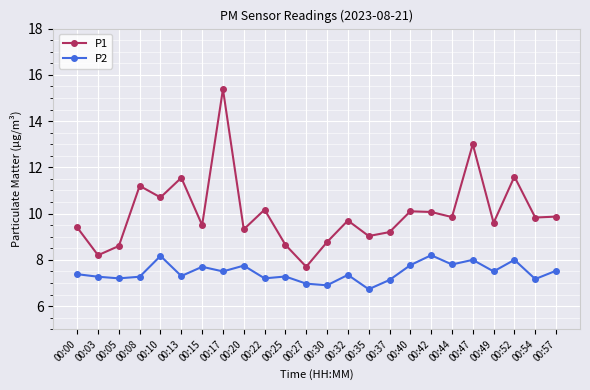

Does the chart display data point markers on the line(s)?

Yes